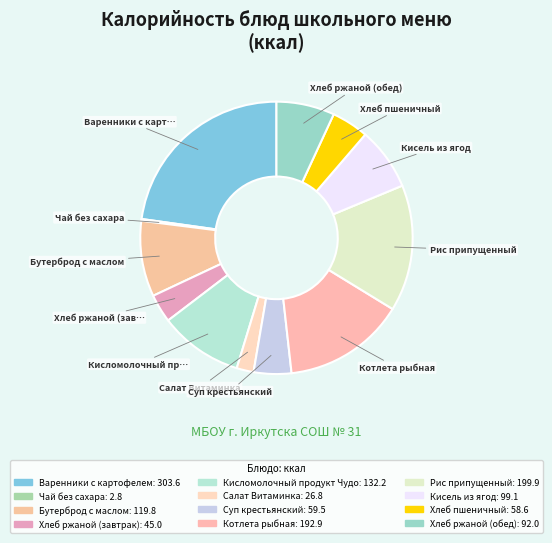

Is it true that Варенники с картофелем is 23% of the pie?

True